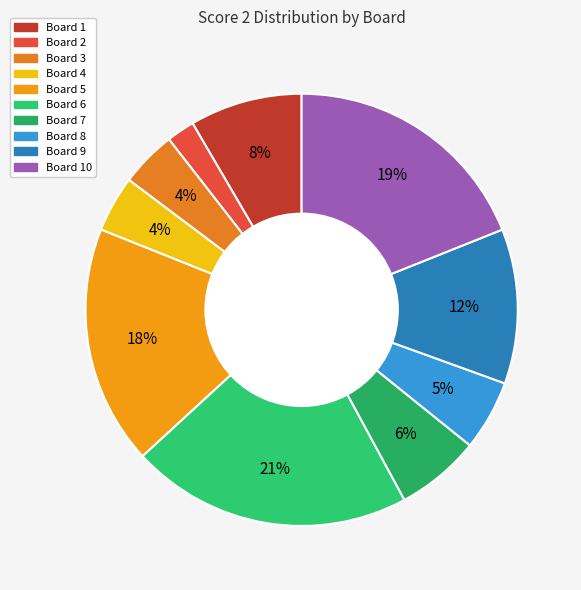

How many segments does this pie chart have?

10